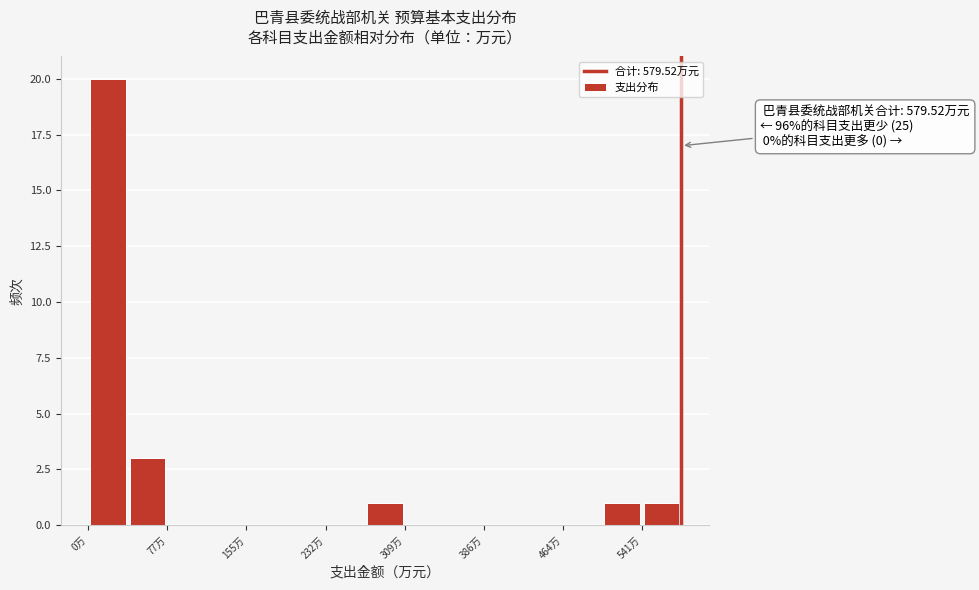

Read against the x-axis, roughly where is the centre of the tallest bar?

20